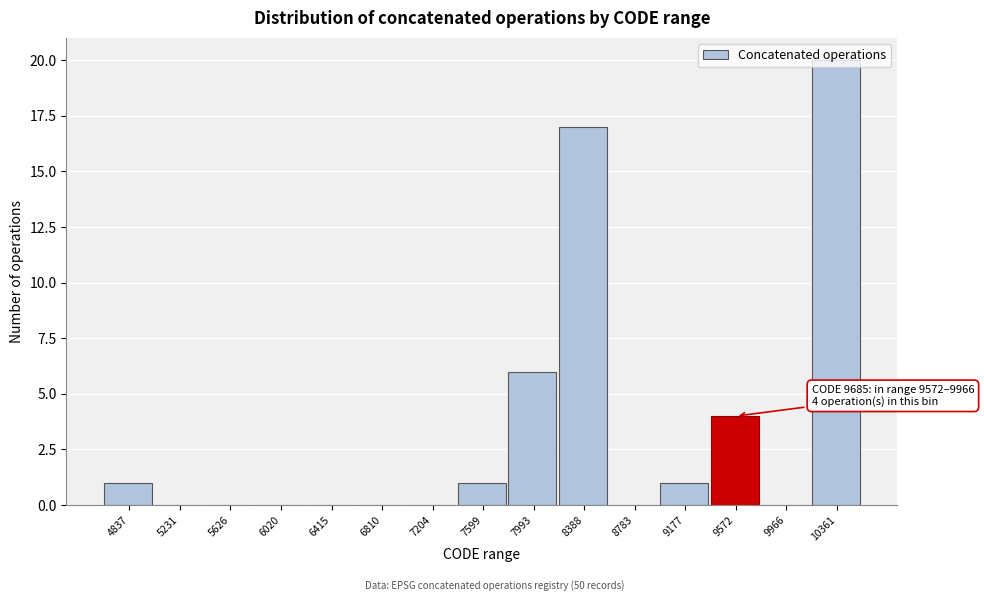

True or false: the data shows 1 at 4837.

True